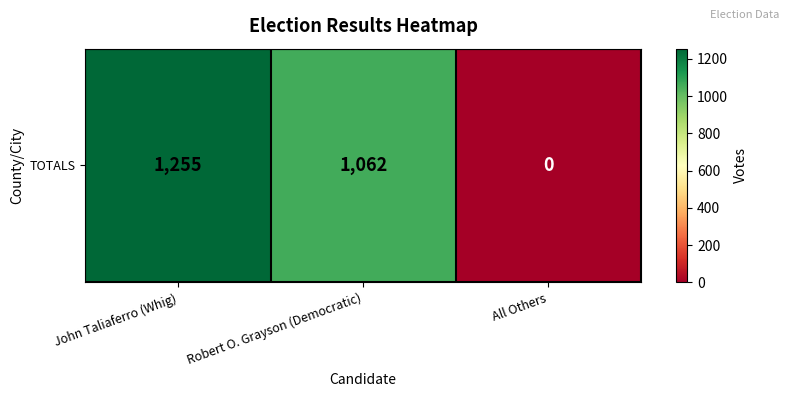

How many values are above zero?

2